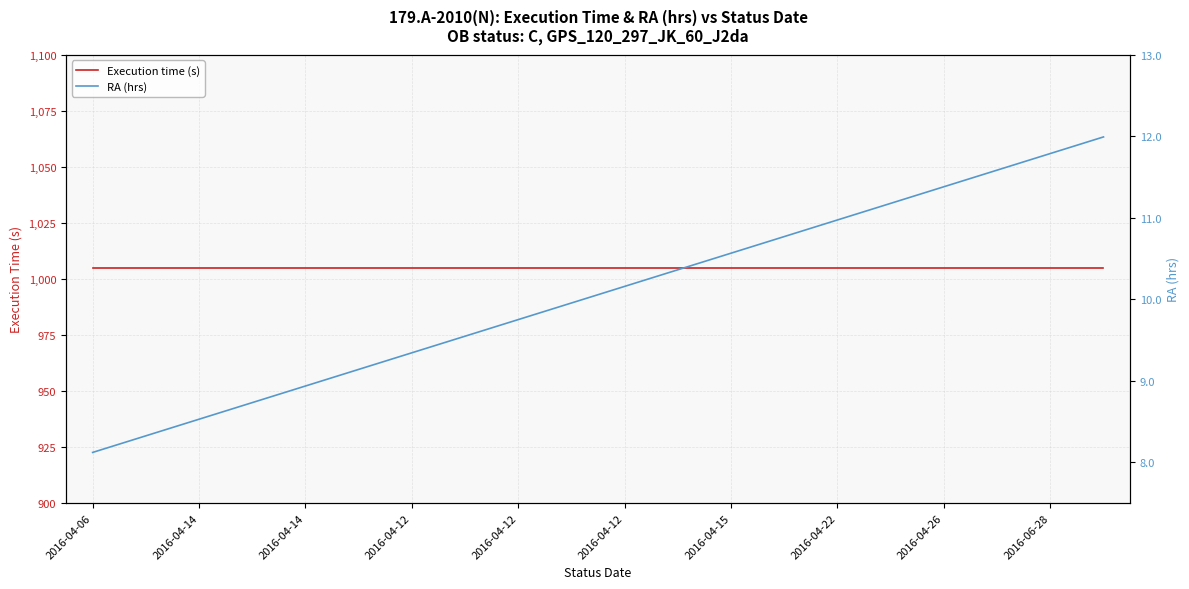

What is the average value of the RA (hrs) series?

10.1